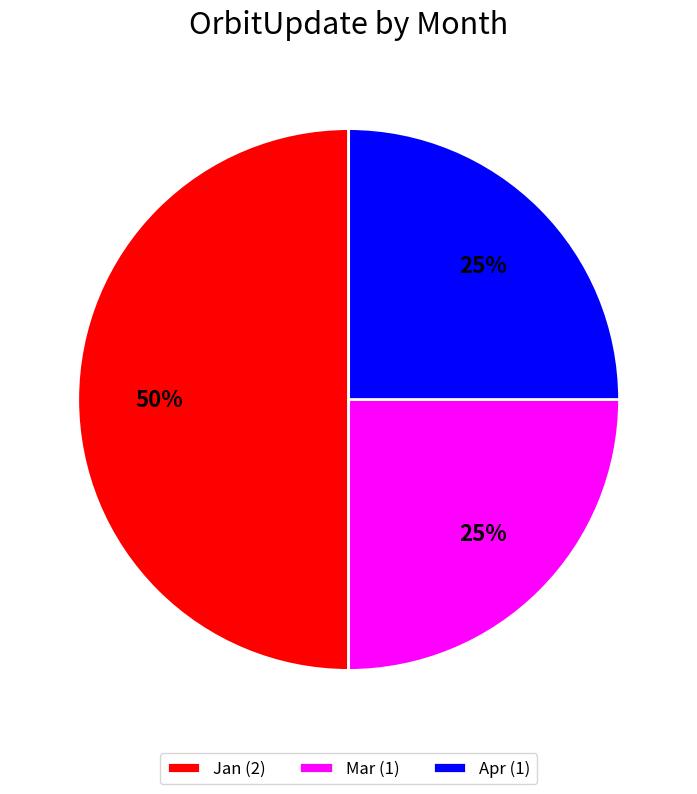

What is the ratio of the value at Apr (1) to the value at Mar (1)?

1.0